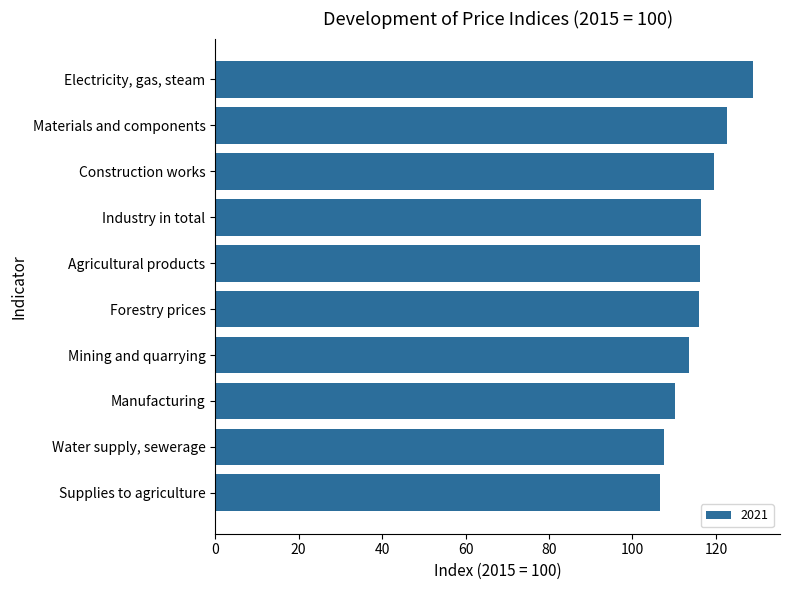

List the labels in order of value, largest first.

Electricity, gas, steam, Materials and components, Construction works, Industry in total, Agricultural products, Forestry prices, Mining and quarrying, Manufacturing, Water supply, sewerage, Supplies to agriculture